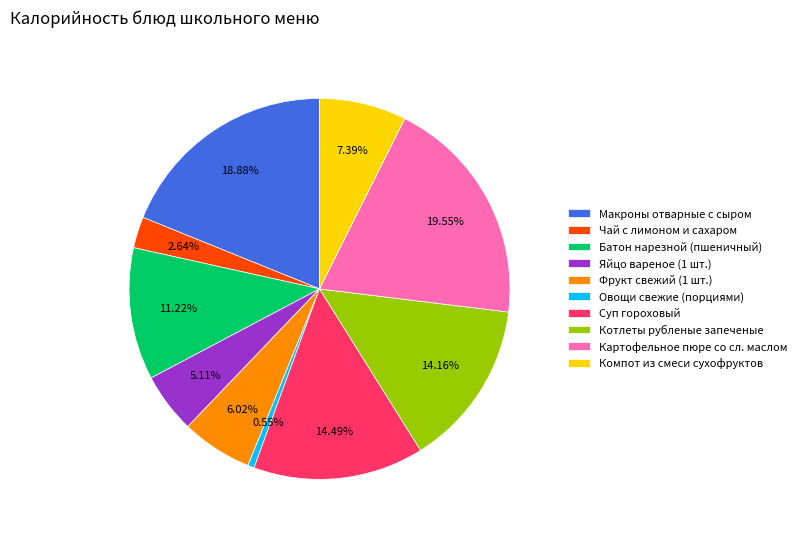

True or false: Суп гороховый accounts for 14% of the total.

True